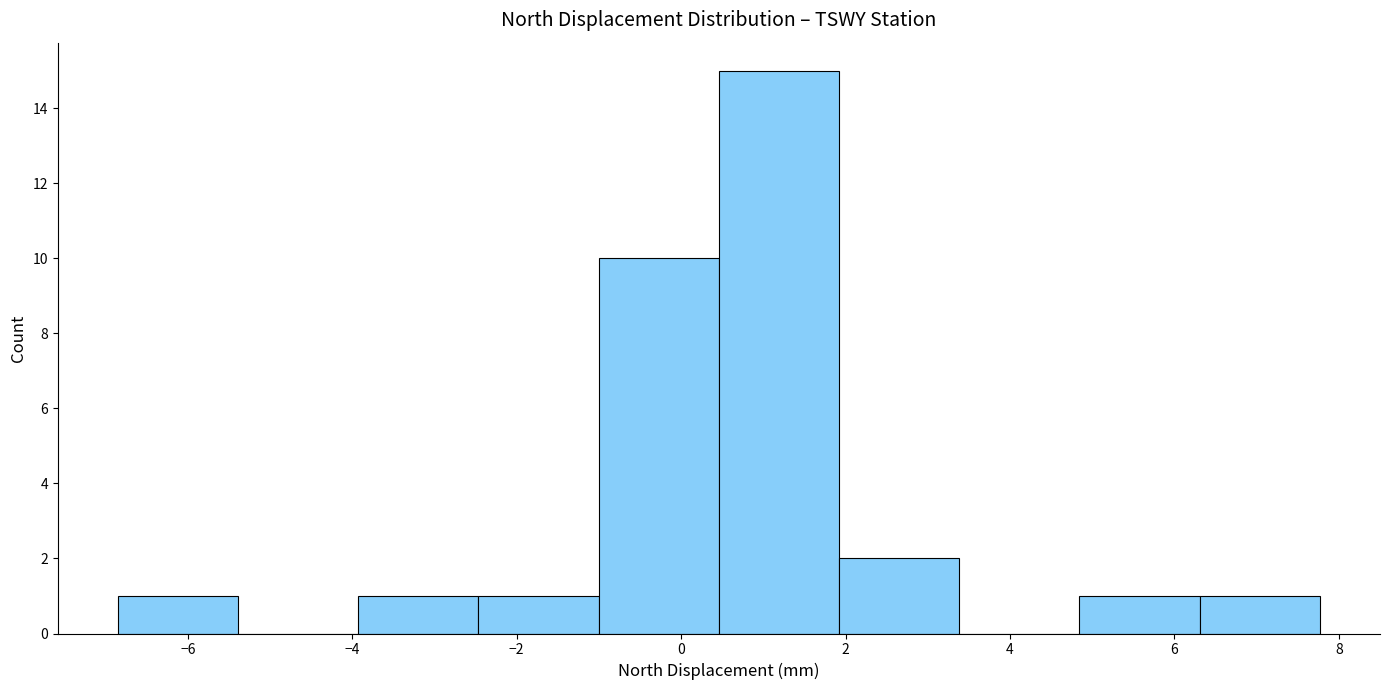

Reading left to right, list every bar in this chart as the range it spans on the x-axis followed by its height. Neither the bar edges nor the heights are printed on the chart, so give them approximately, as read against the axes.

-6.8 to -5.4: 1
-5.4 to -4.0: 0
-4.0 to -2.4: 1
-2.4 to -1.0: 1
-1.0 to 0.4: 10
0.4 to 2.0: 15
2.0 to 3.4: 2
3.4 to 4.8: 0
4.8 to 6.4: 1
6.4 to 7.8: 1